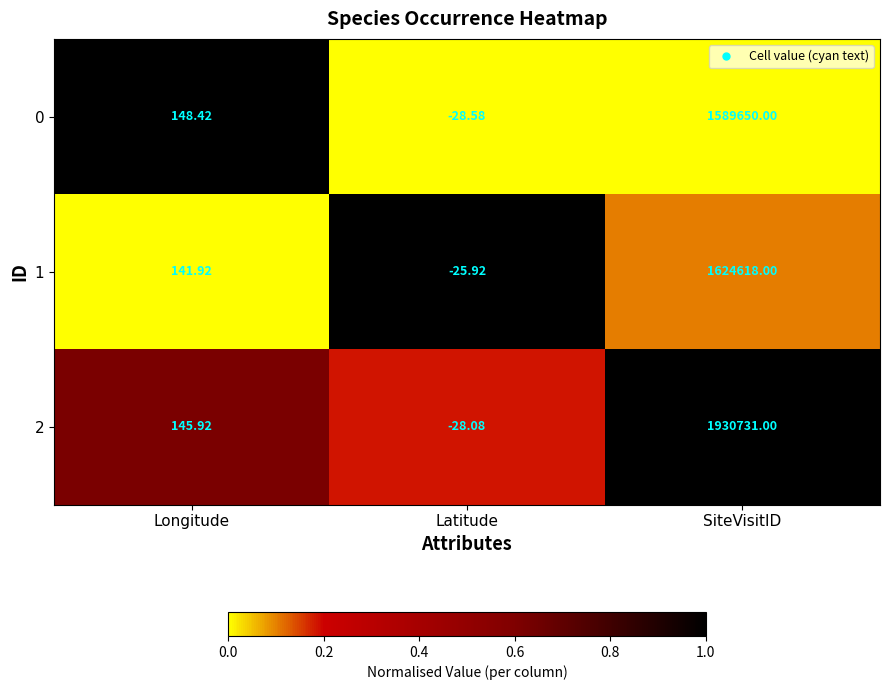

Rank the series by their maximum value, from highest to lowest.

2, 1, 0